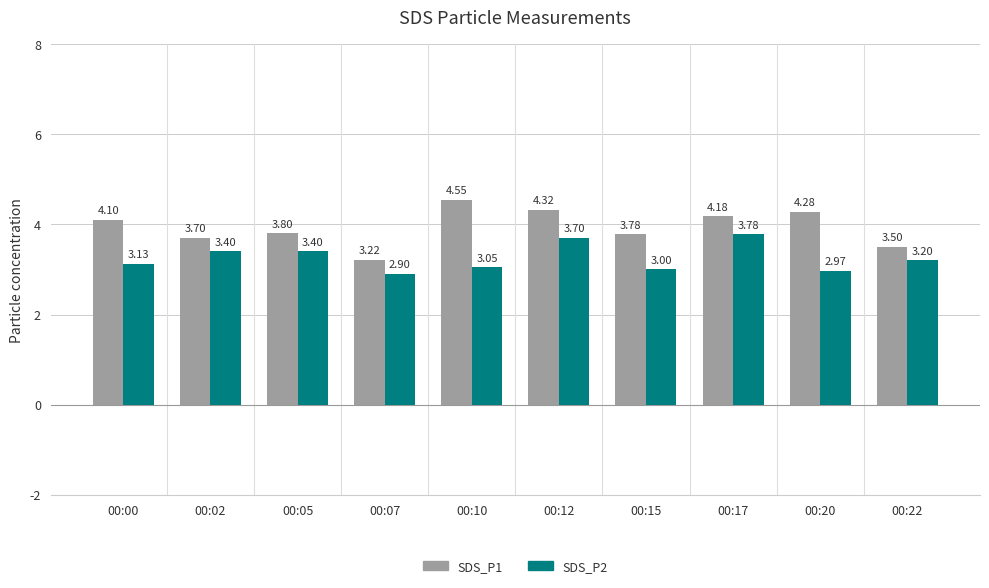

List the series in order of their overall mean, lowest first.

SDS_P2, SDS_P1